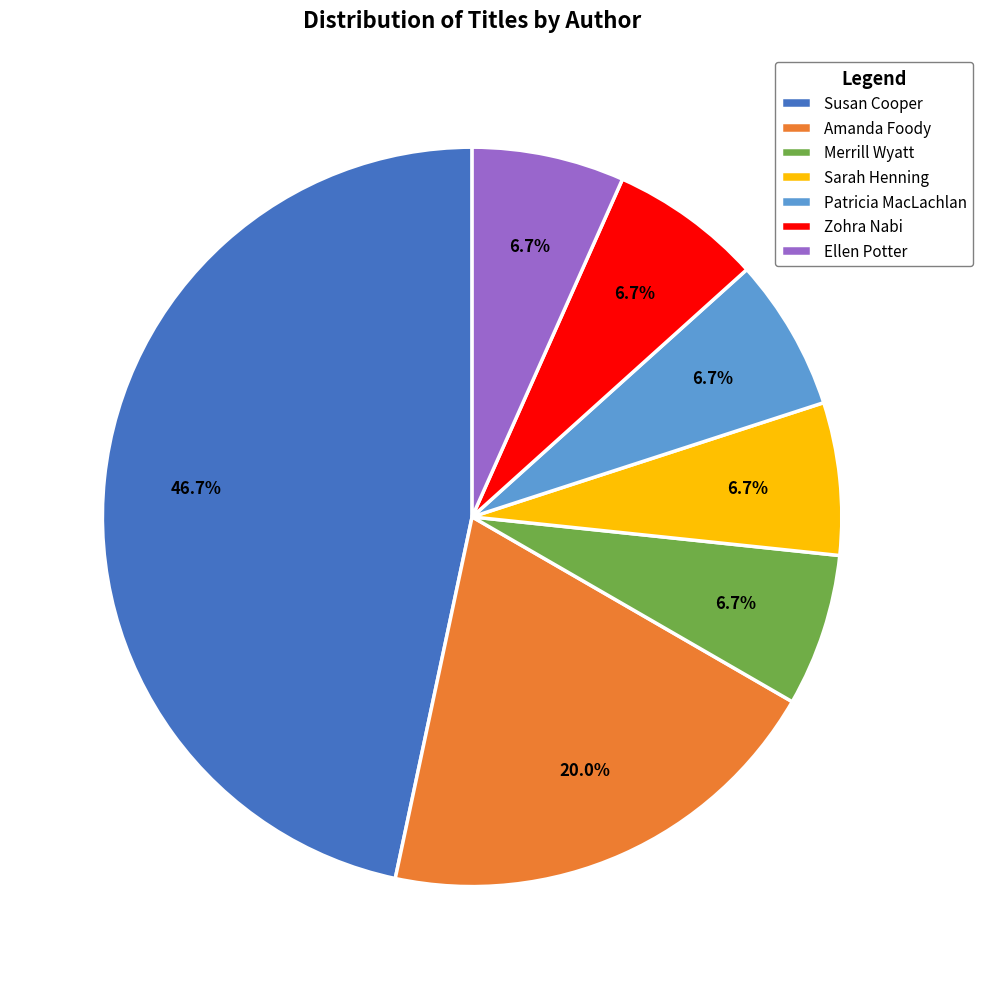

How much of the chart is everything except Patricia MacLachlan?

93.3%